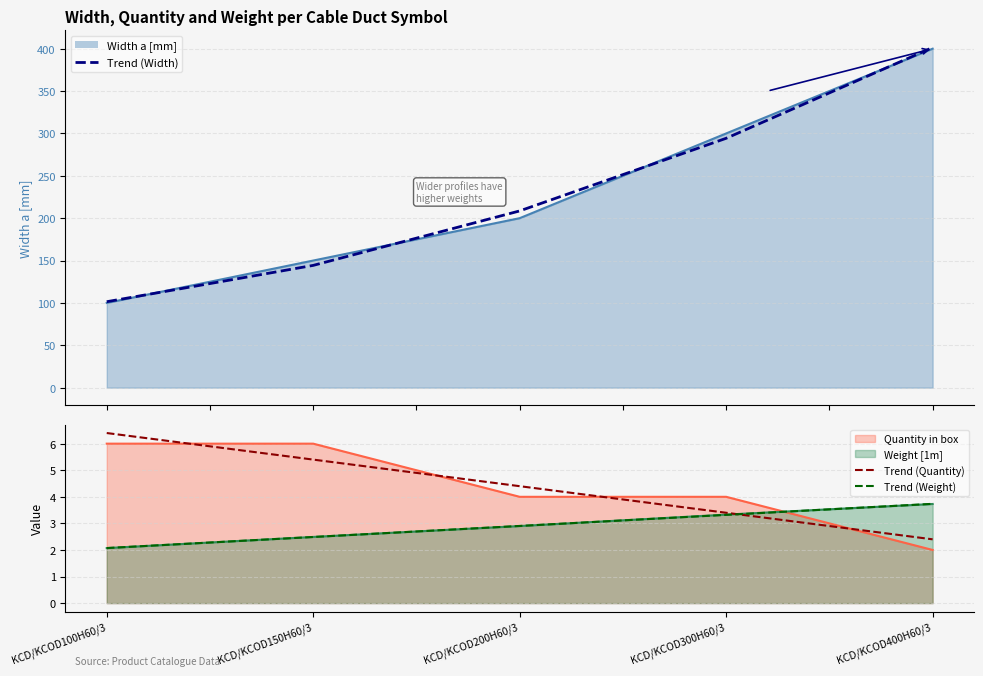

What is the difference between the highest and lowest values at KCD/KCOD300H60/3?

291.0